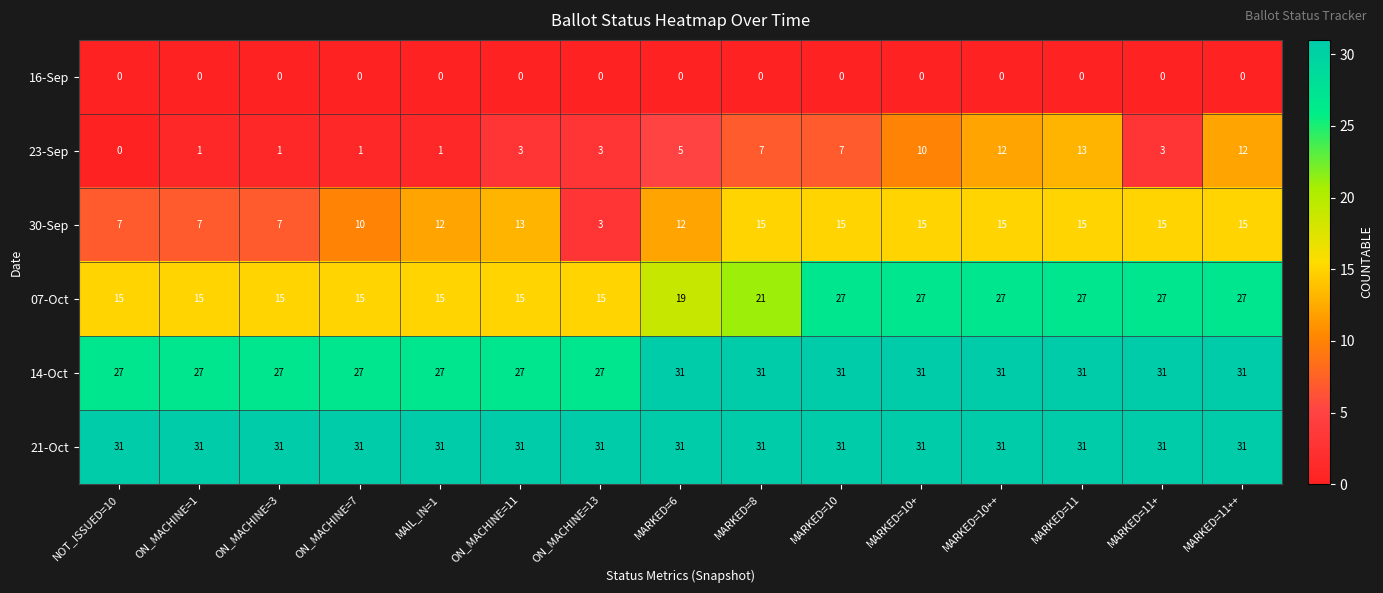

What is the sum of all 30-Sep values?

176